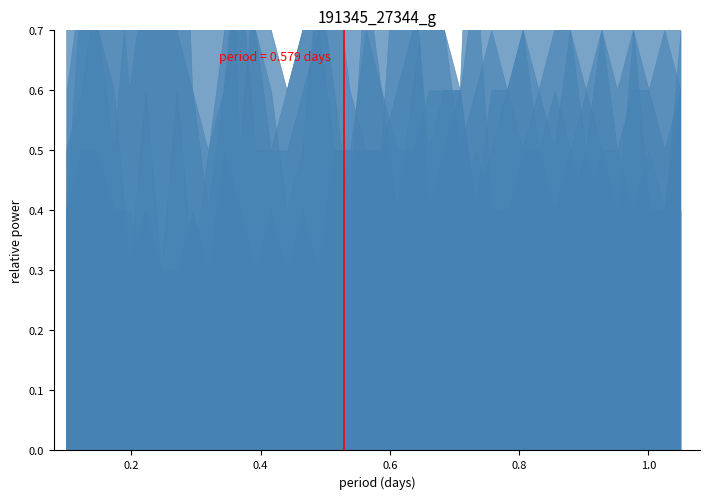

True or false: the data shows 1 at 0.2.

False